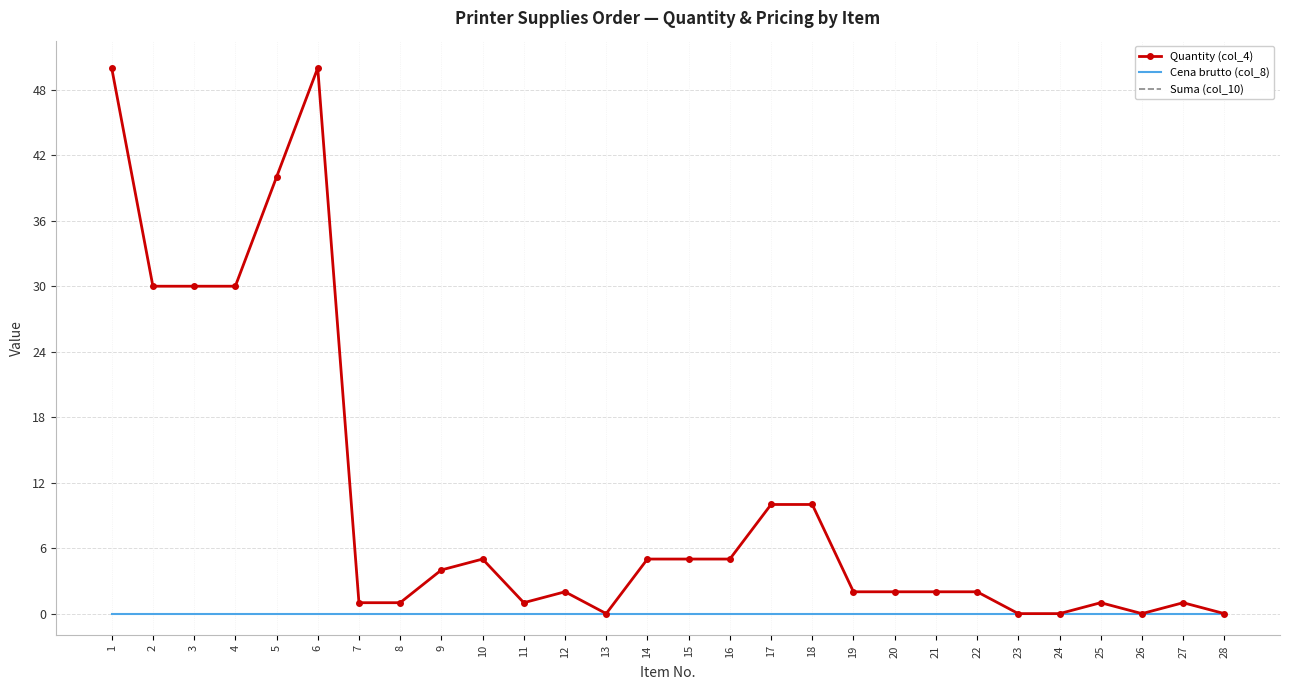

What is the sum of the Quantity (col_4) values at 6 and 11?

51